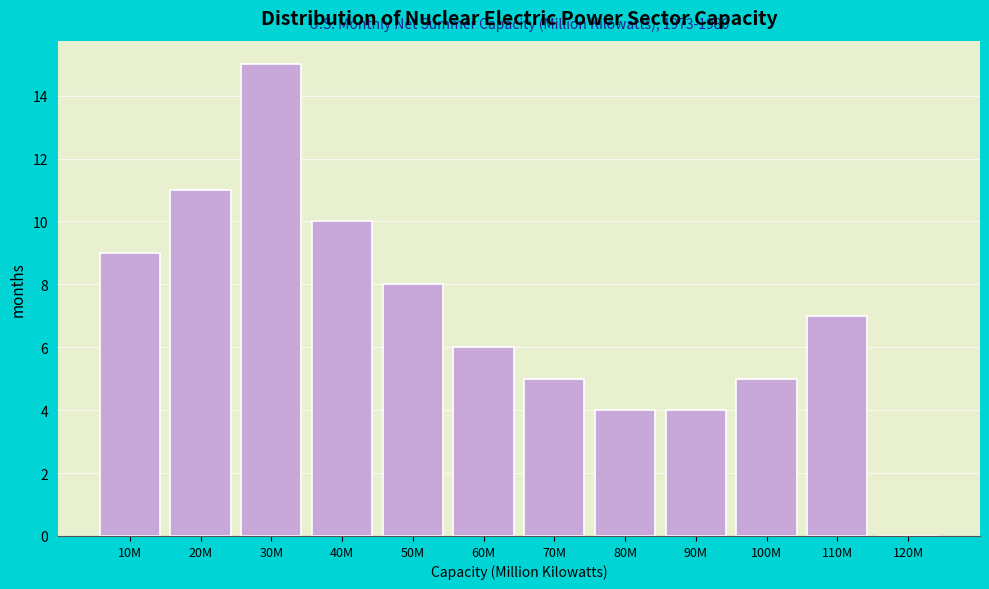

Reading left to right, what are all the values shown in this chart?

10M=9	20M=11	30M=15	40M=10	50M=8	60M=6	70M=5	80M=4	90M=4	100M=5	110M=7	120M=0